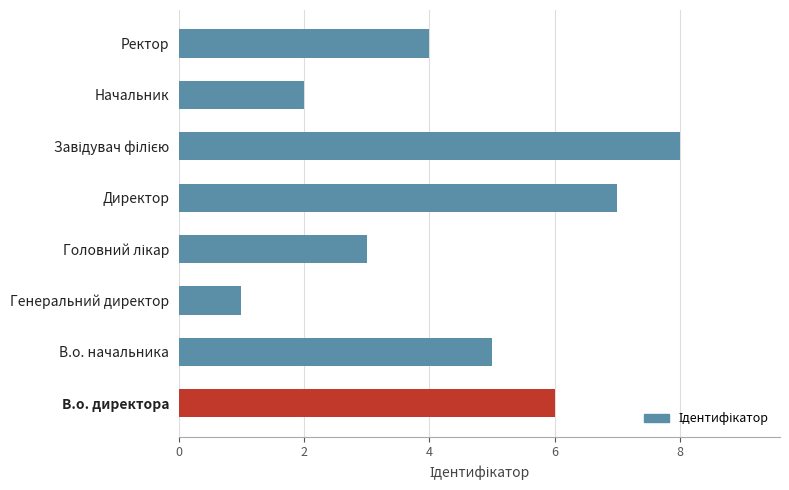

Which has a higher value, Генеральний директор or В.о. директора?

В.о. директора